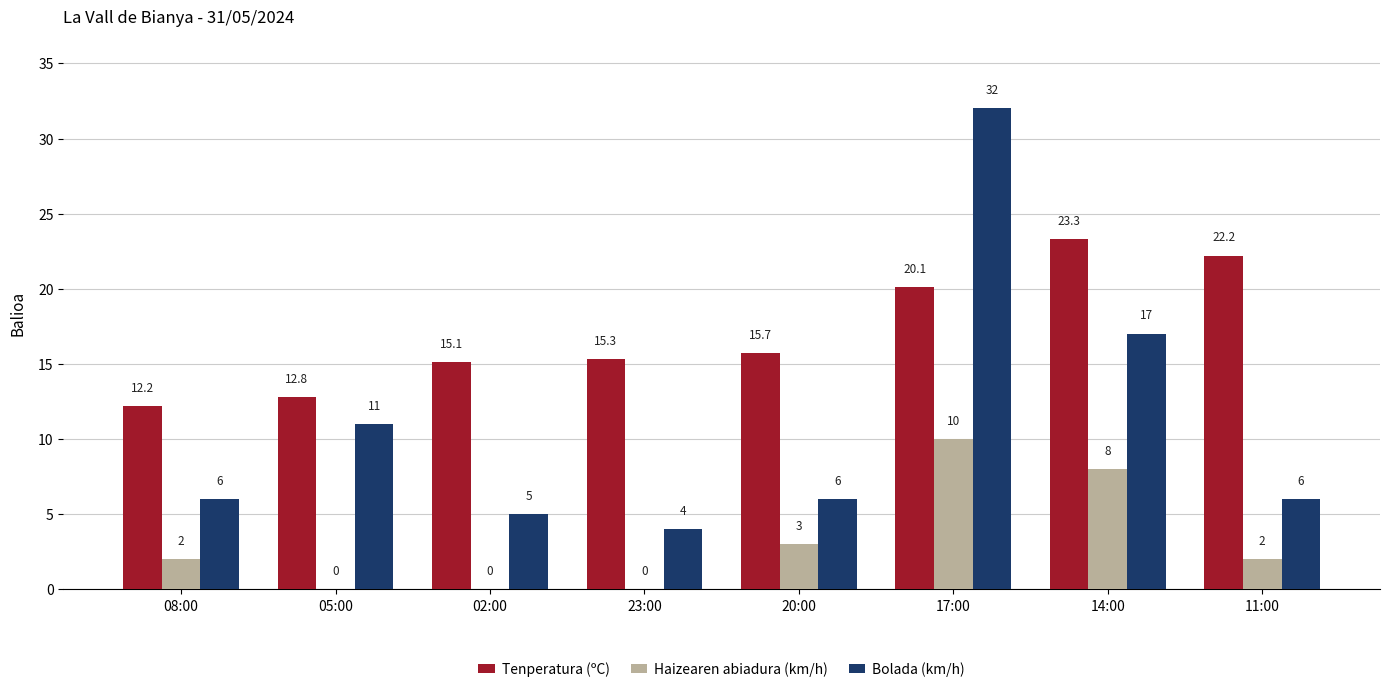

Which category has the highest value in the Bolada (km/h) series?

17:00